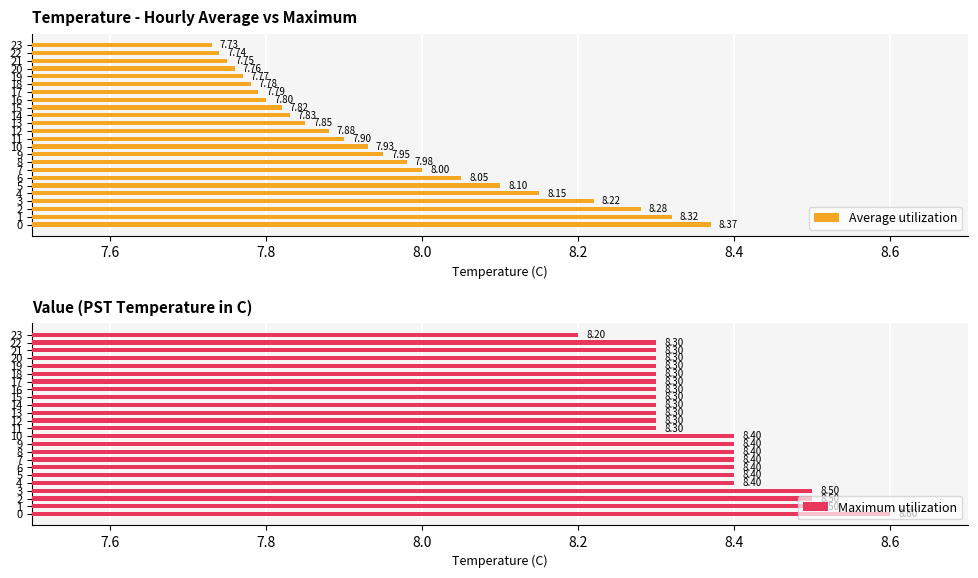

List the series in order of their overall mean, highest first.

Maximum utilization, Average utilization